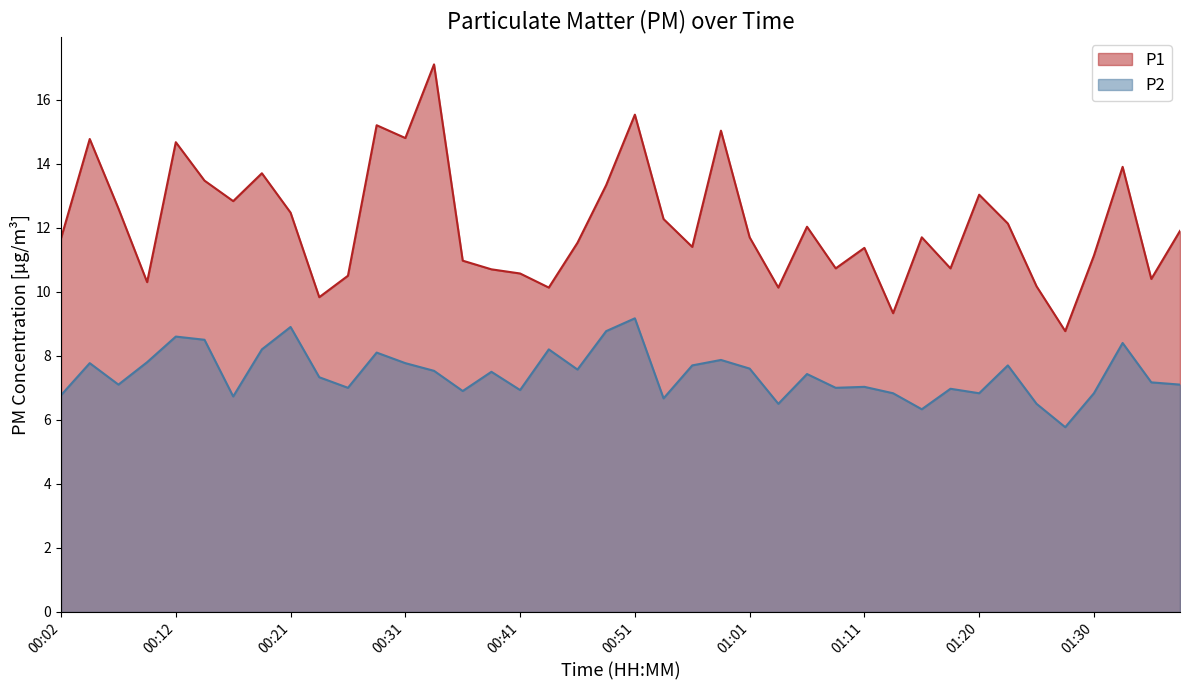

At which category does P2 reach its first local valley?

00:07